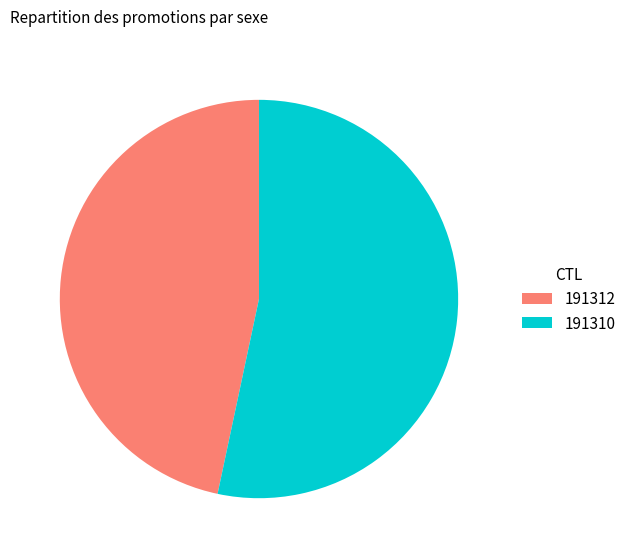

Approximately how many times larger is the value at 191312 compared to 191310?

0.9